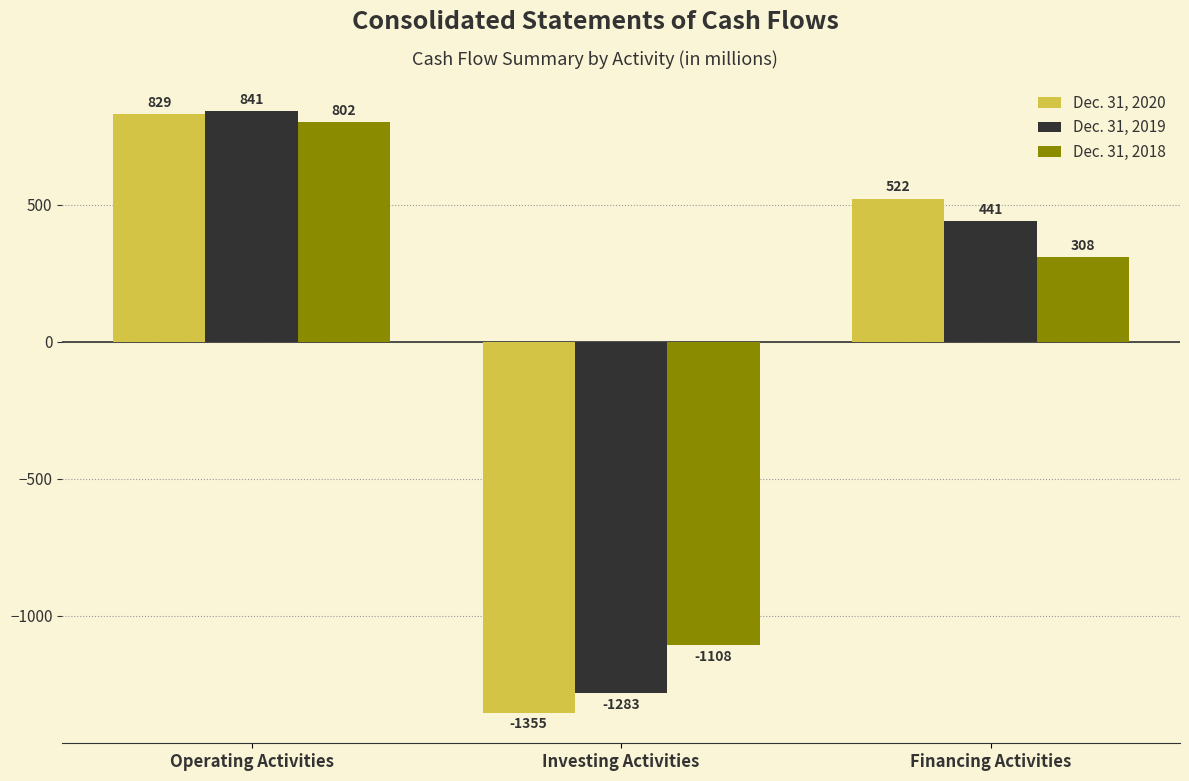

Which series has the largest total across all categories?

Dec. 31, 2018